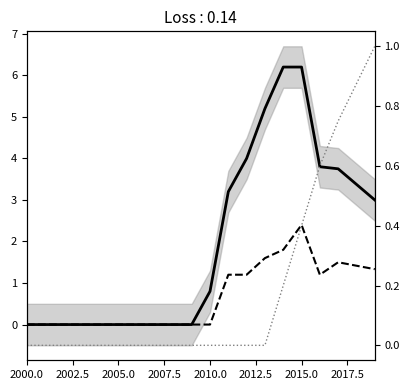

What is the maximum value for Rambler trend?

6.2